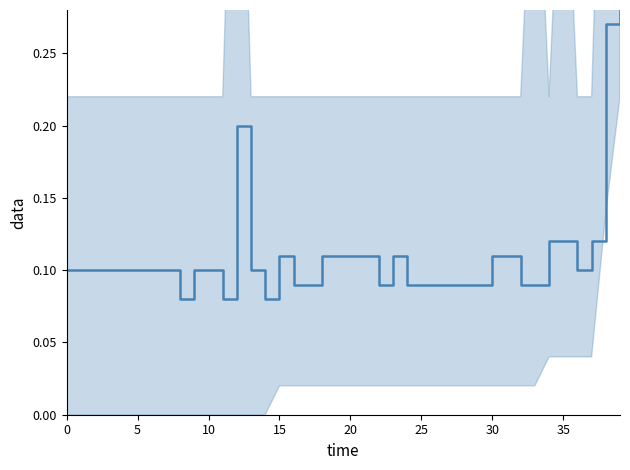

How many lines are shown in the chart?

1